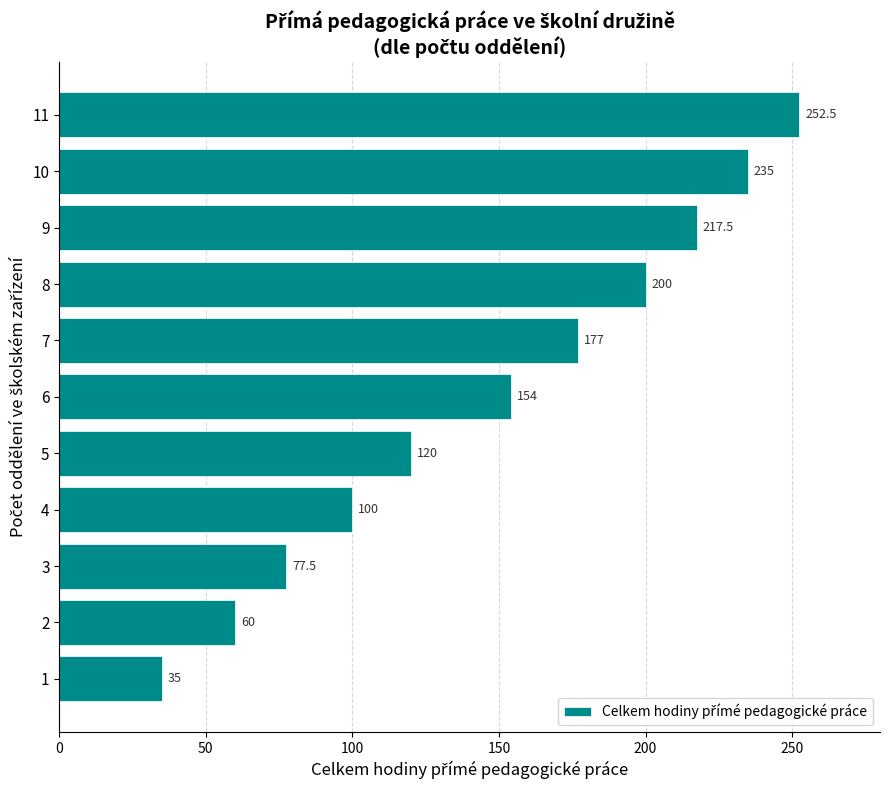

What is the difference between the values at 8 and 7?

23.0